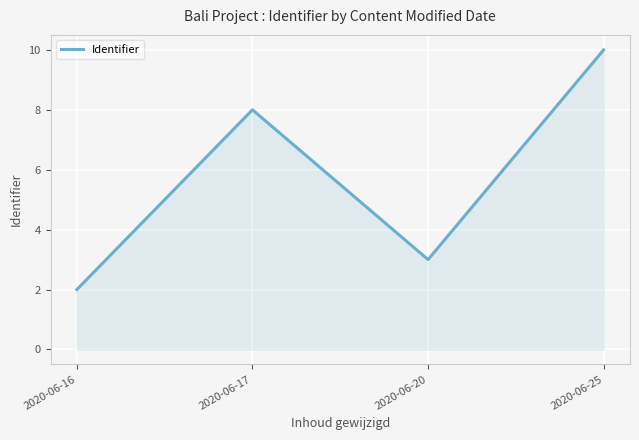

Is it true that the value at 2020-06-25 is 15?

False